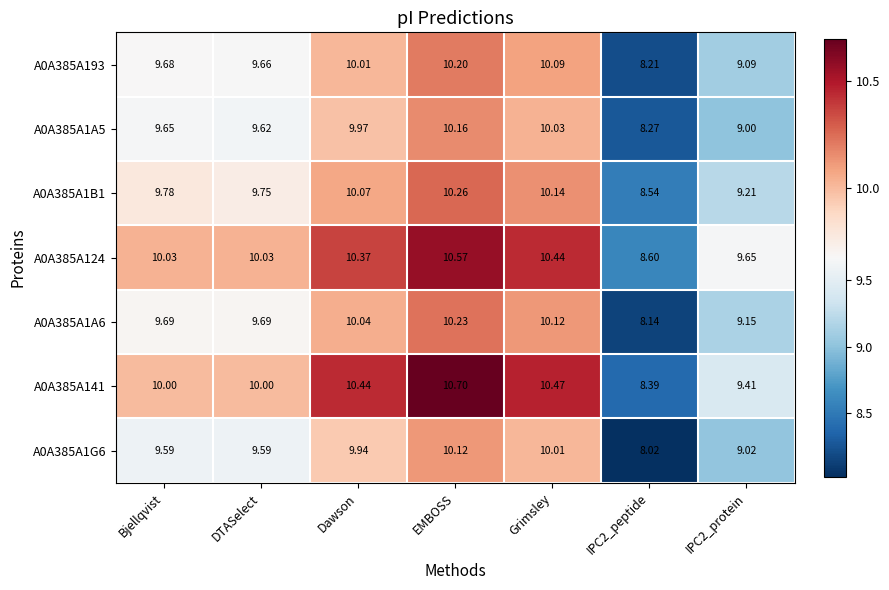

Which category has the highest value in the A0A385A141 series?

EMBOSS